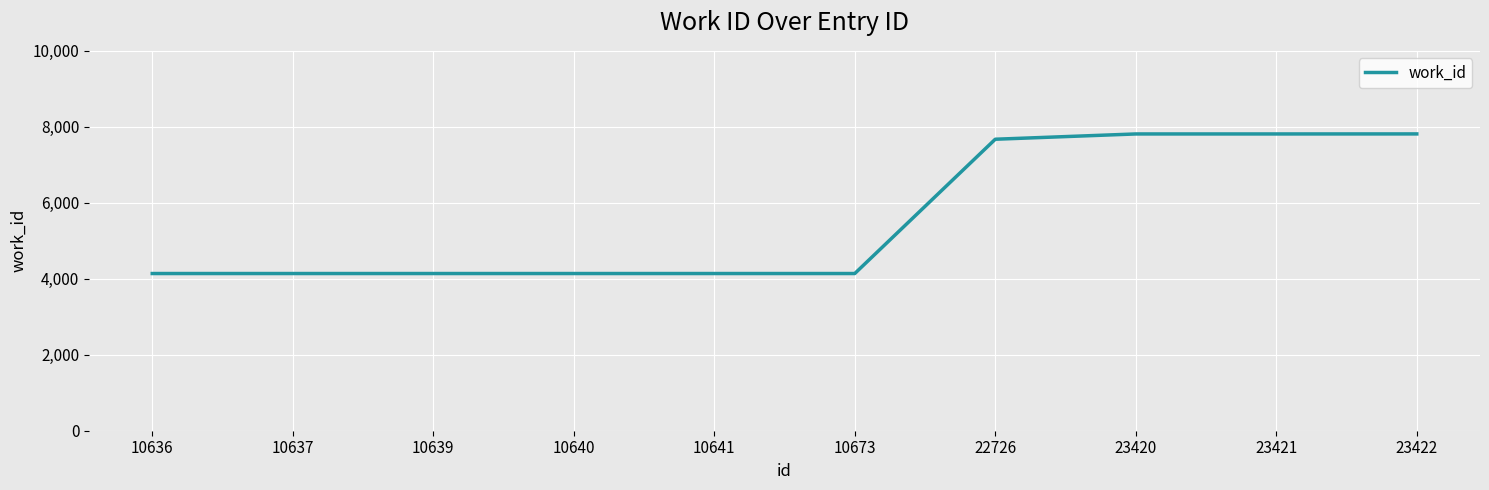

Does the chart have visible grid lines?

Yes